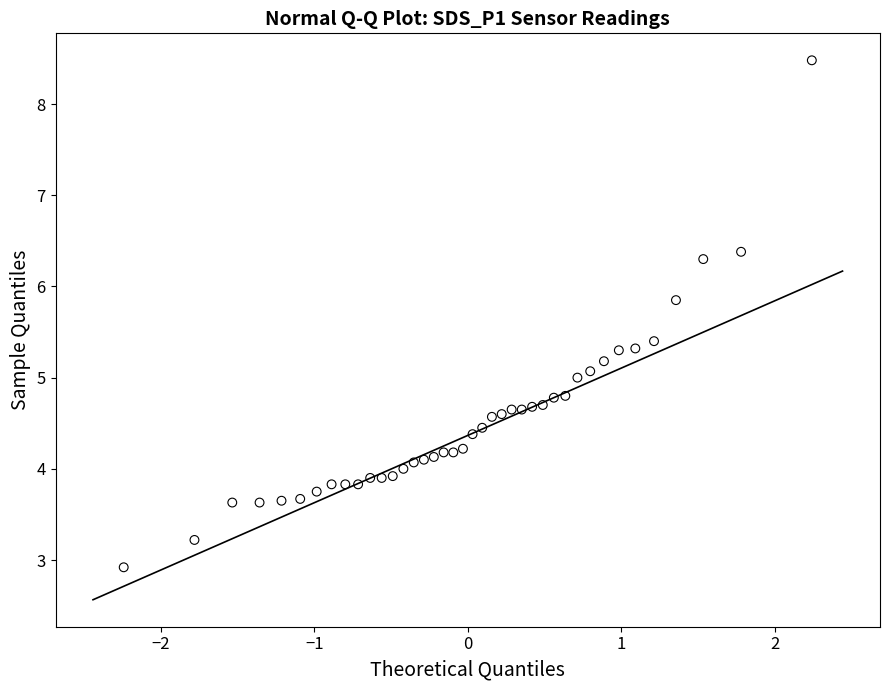

How many data points are displayed?

40